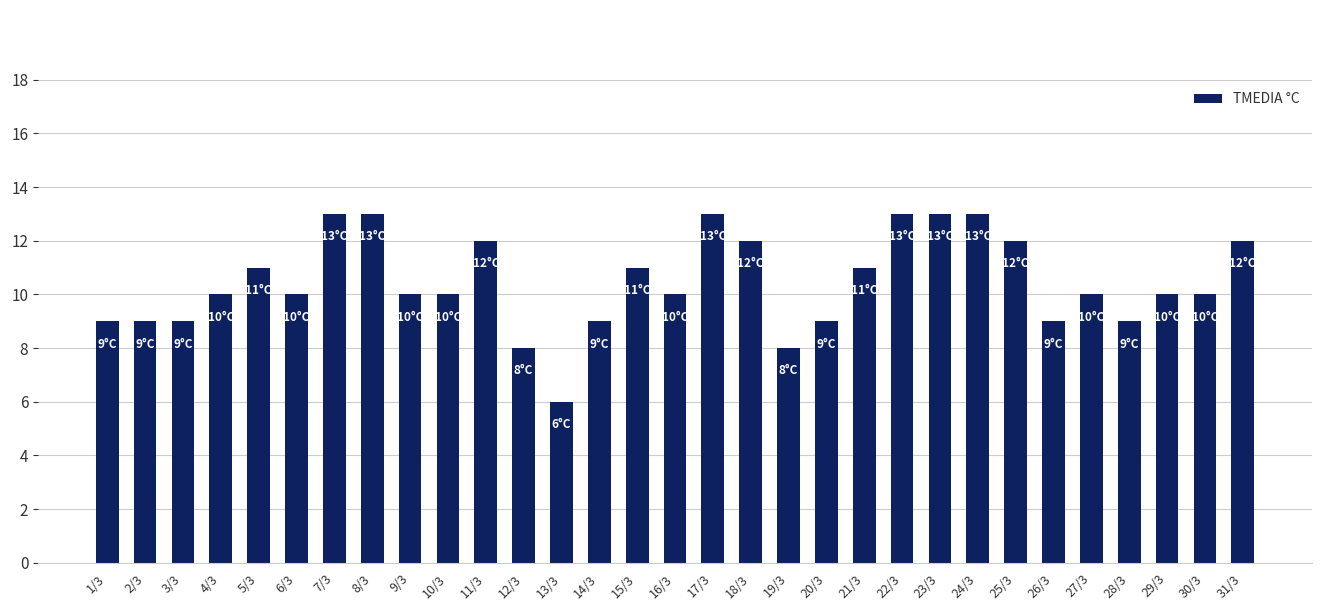

Read the value at 7/3.

13